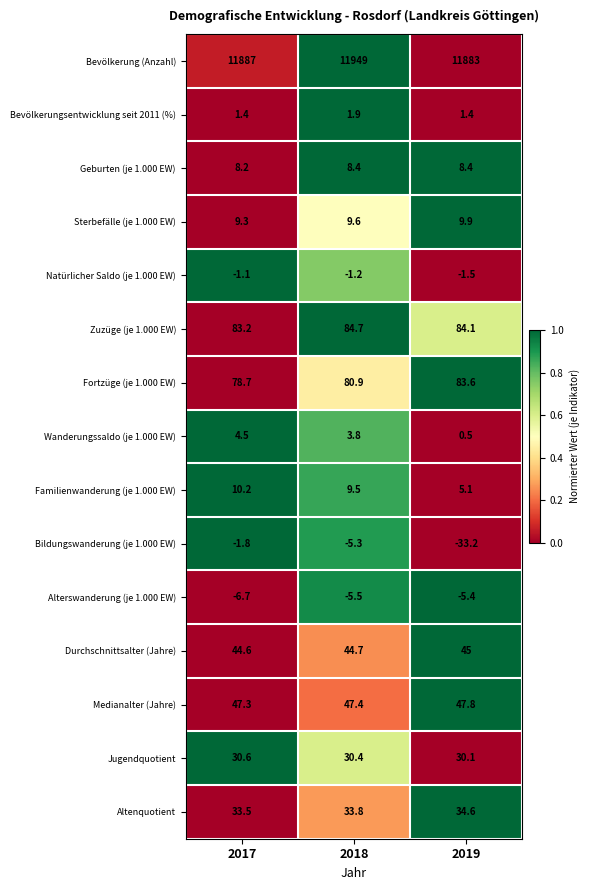

At 2018, list the series in order from largest to smallest.

Bevölkerung (Anzahl), Zuzüge (je 1.000 EW), Fortzüge (je 1.000 EW), Medianalter (Jahre), Durchschnittsalter (Jahre), Altenquotient, Jugendquotient, Sterbefälle (je 1.000 EW), Familienwanderung (je 1.000 EW), Geburten (je 1.000 EW), Wanderungssaldo (je 1.000 EW), Bevölkerungsentwicklung seit 2011 (%), Natürlicher Saldo (je 1.000 EW), Bildungswanderung (je 1.000 EW), Alterswanderung (je 1.000 EW)